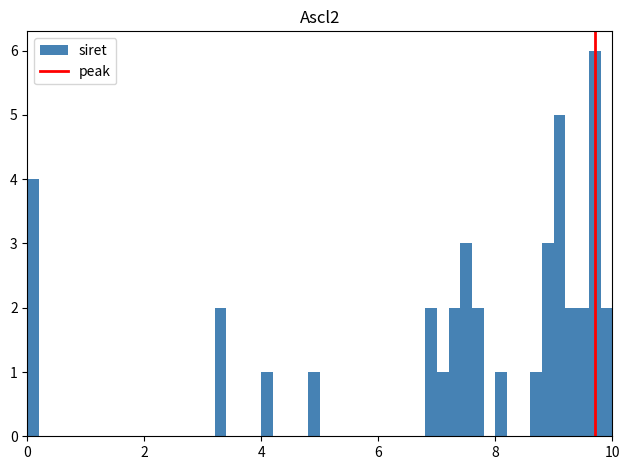

Around what value on the x-axis is the tallest bar? Give the approximate position of its centre, as read against the axis.

9.8